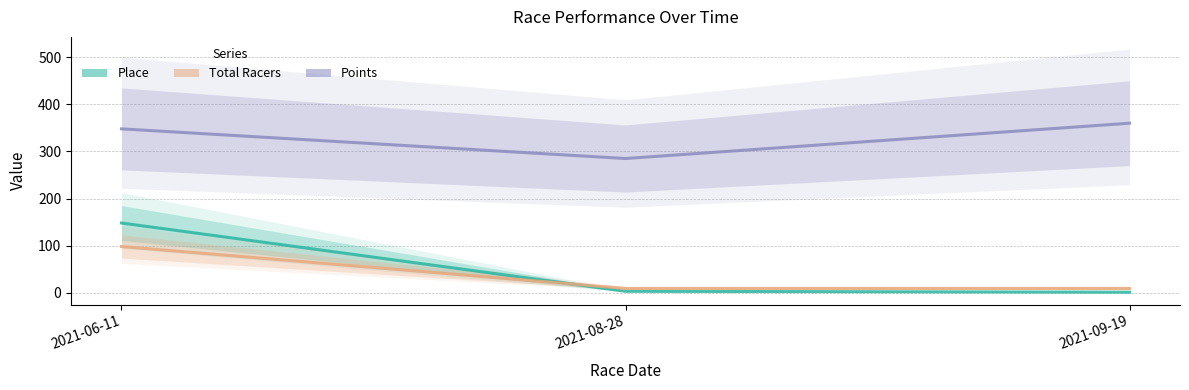

Count the number of data series in this chart.

3